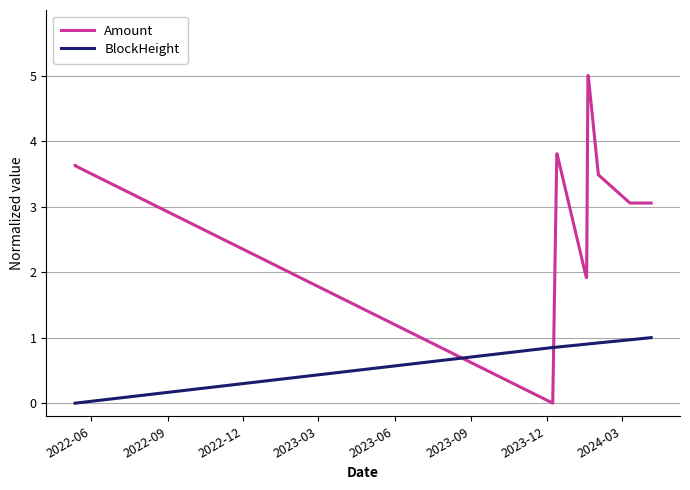

In Amount, how many points are higher than both neighbors (excluding endpoints)?

2